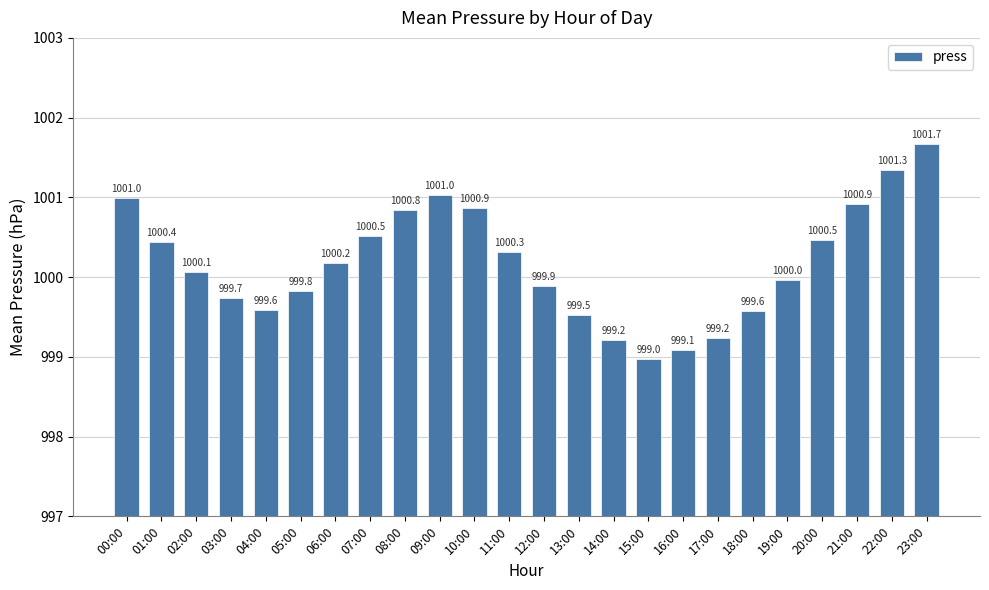

Which label corresponds to the smallest value in the chart?

15:00